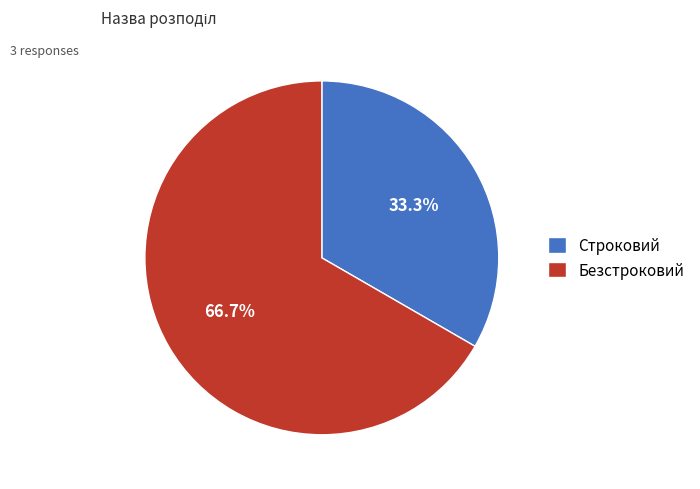

To the nearest percent, what is the difference between the Строковий and Безстроковий slice percentages?

33%